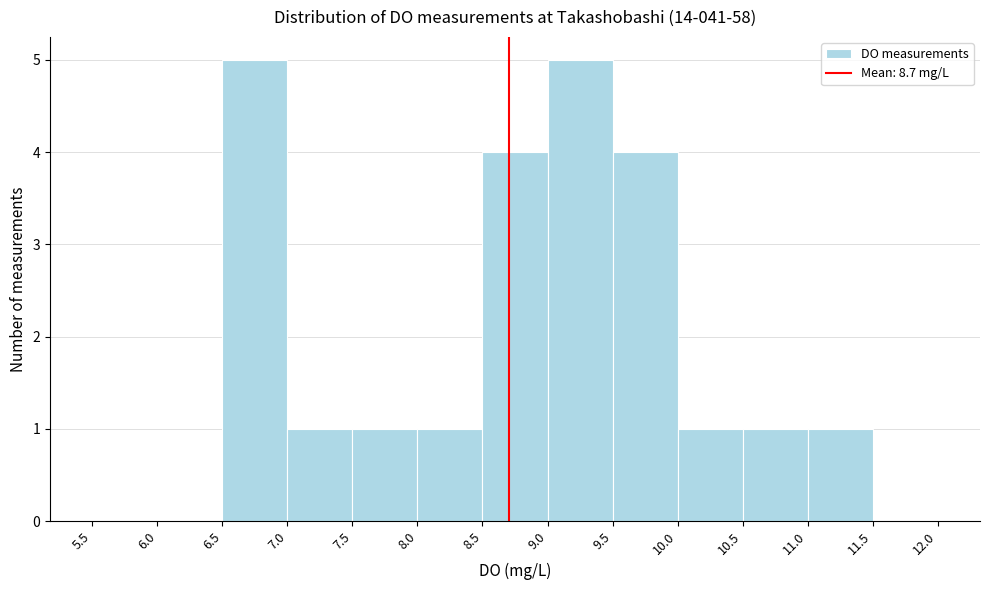

Reading left to right, transcribe this chart: for each bar, give the range it covers on the x-axis and its height. The values are not printed on the chart, so give them approximately, as read against the axis.

5.5 to 6.0: 0
6.0 to 6.5: 0
6.5 to 7.0: 5
7.0 to 7.5: 1
7.5 to 8.0: 1
8.0 to 8.5: 1
8.5 to 9.0: 4
9.0 to 9.5: 5
9.5 to 10.0: 4
10.0 to 10.5: 1
10.5 to 11.0: 1
11.0 to 11.5: 1
11.5 to 12.0: 0